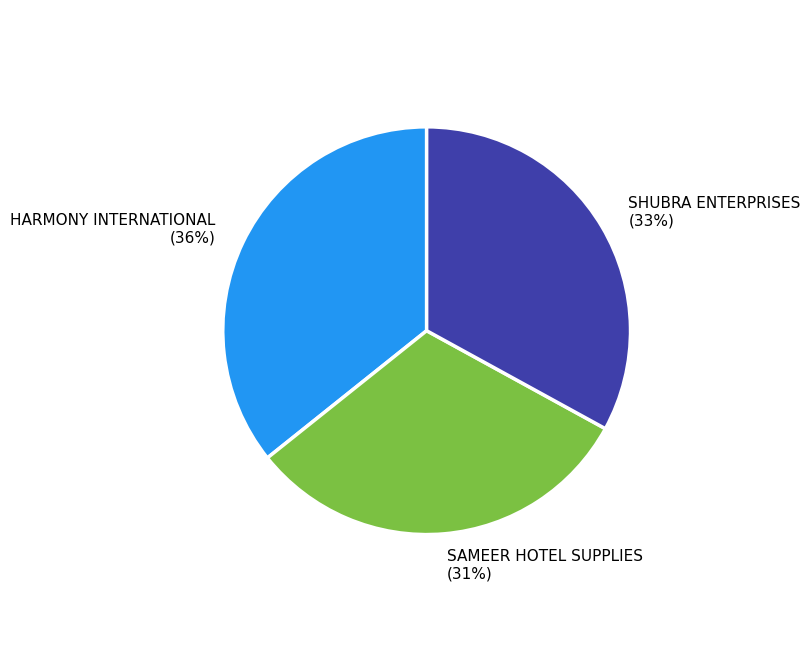

Do SAMEER HOTEL SUPPLIES (31%) and SHUBRA ENTERPRISES (33%) together represent more than half of the pie?

Yes